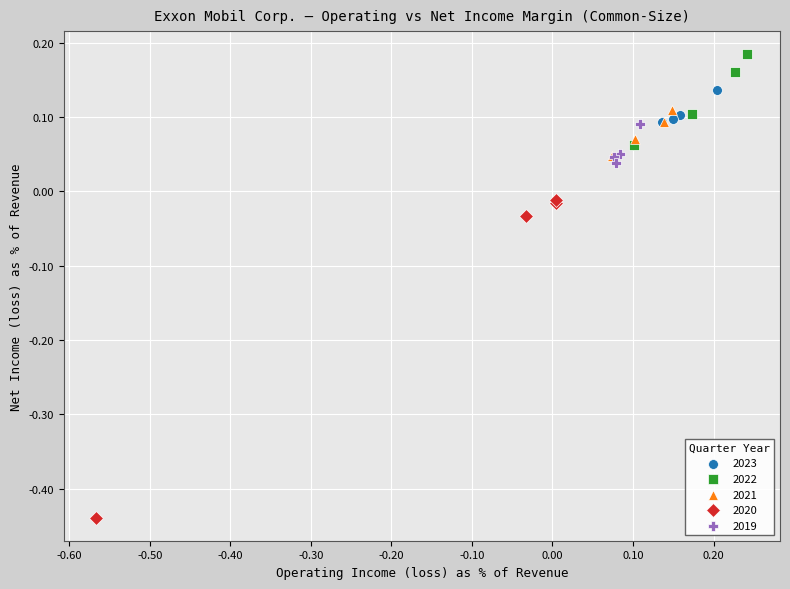

What are all the series names shown in the legend?

2023, 2022, 2021, 2020, 2019